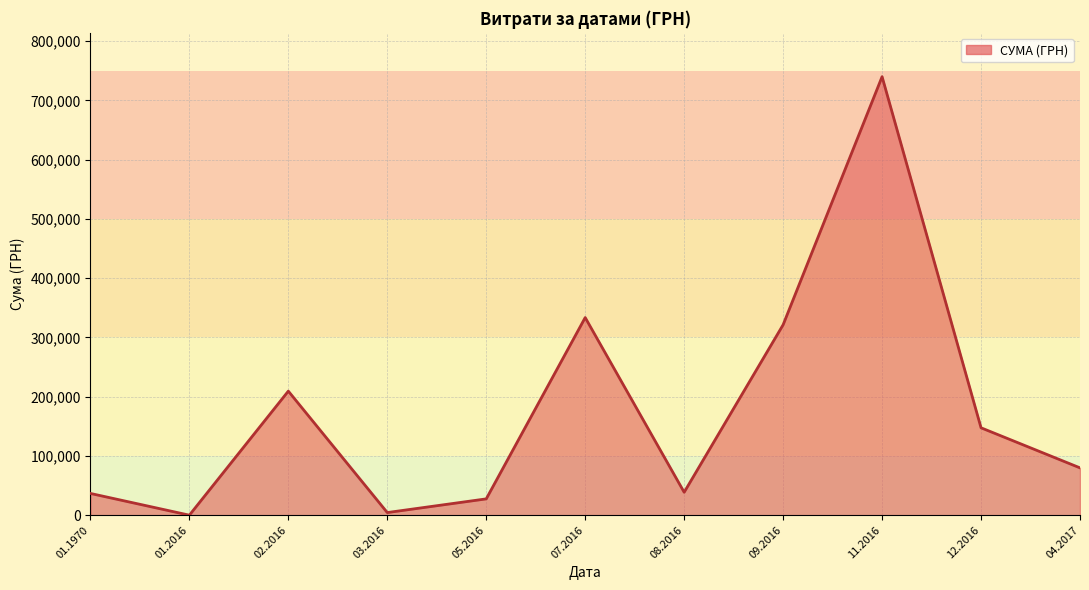

List the labels in order of value, largest first.

11.2016, 07.2016, 09.2016, 02.2016, 12.2016, 04.2017, 08.2016, 01.1970, 05.2016, 03.2016, 01.2016